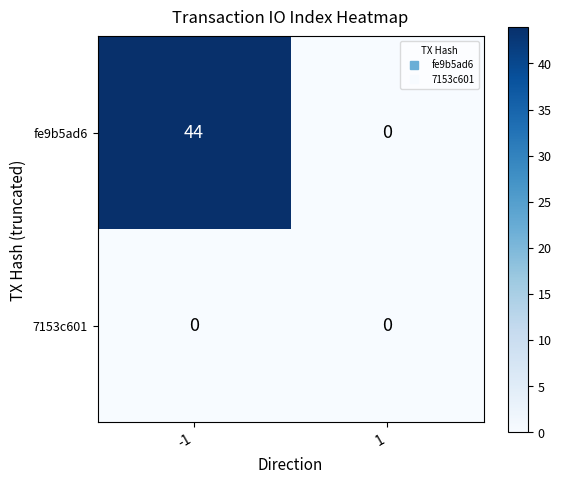

Reading left to right, what are all the values shown in this chart?

fe9b5ad6: 44	0
7153c601: 0	0